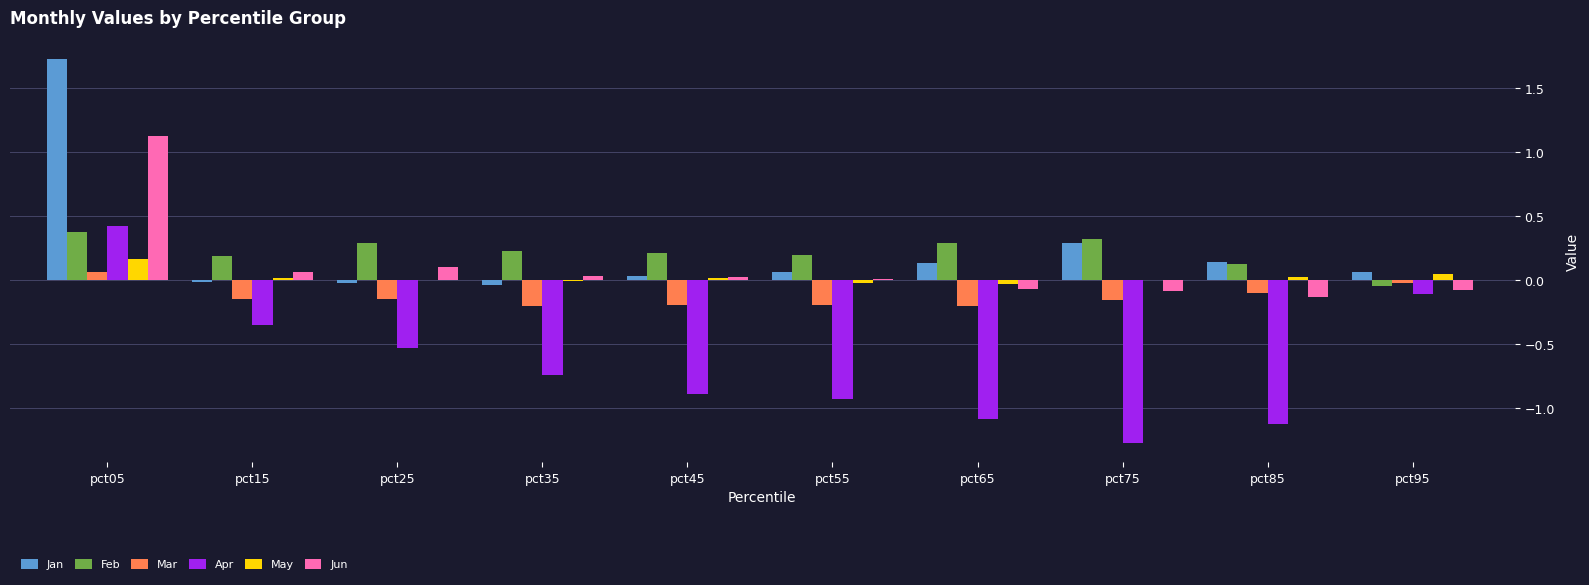

Which category has the highest value in the Apr series?

pct05